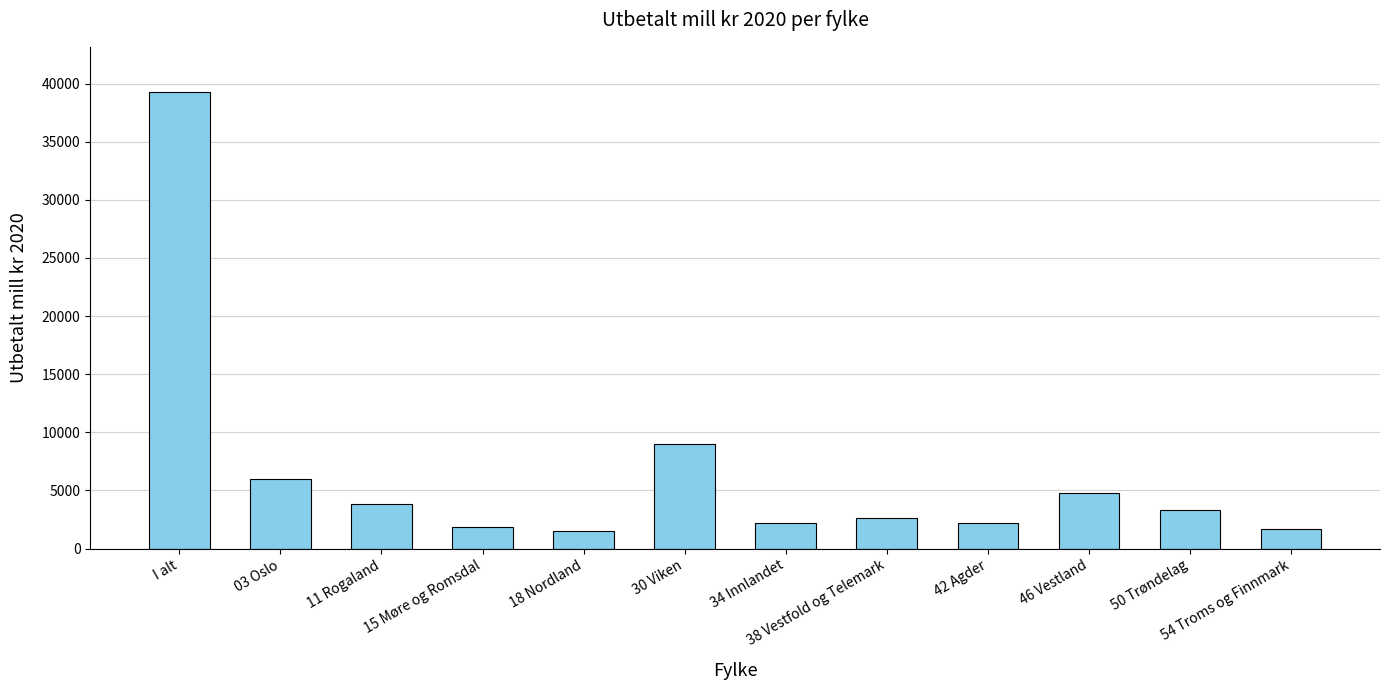

Is it true that the value at I alt is 20179.1?

False